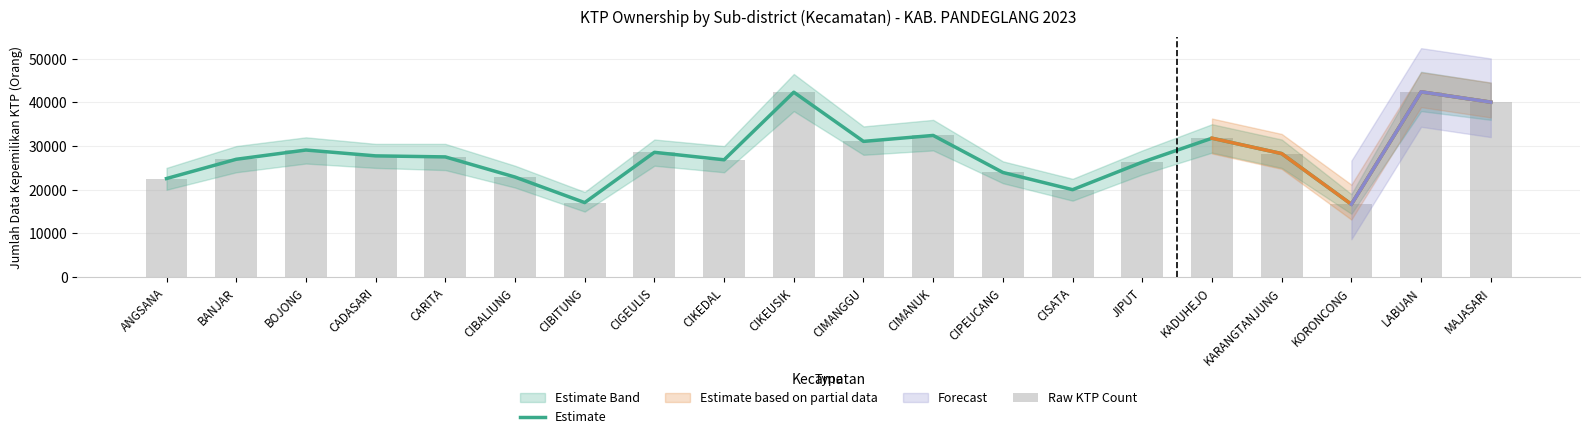

How many values in the Raw KTP Count series exceed 27755?

9